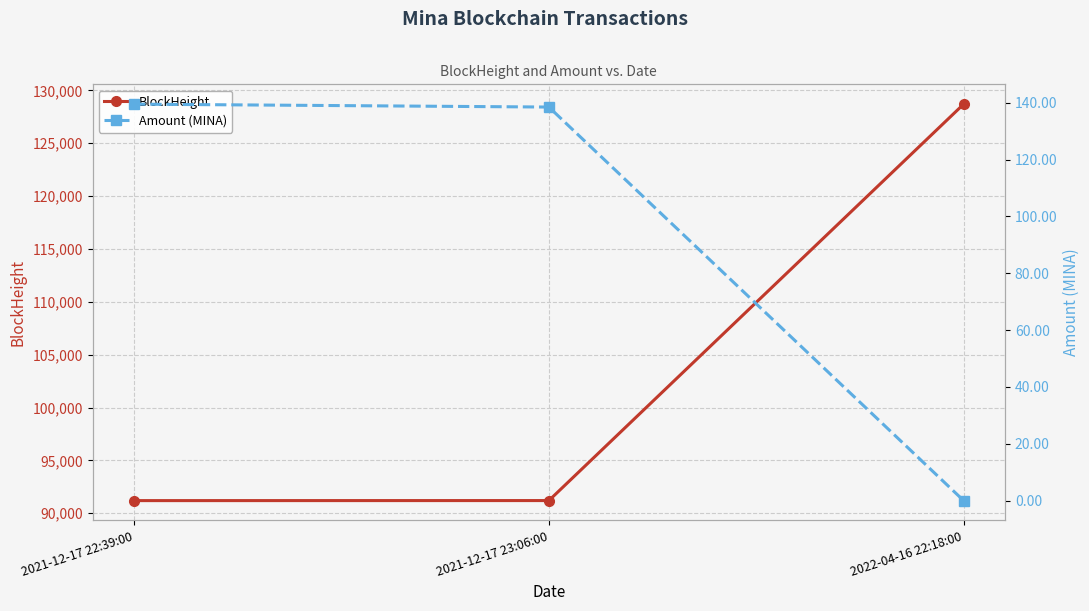

At 2021-12-17 22:39:00, list the series in order from smallest to largest.

Amount (MINA), BlockHeight